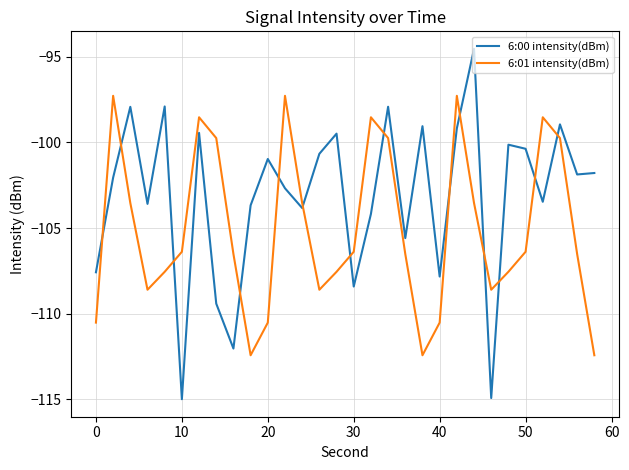

List the series in order of their peak value, highest first.

6:00 intensity(dBm), 6:01 intensity(dBm)